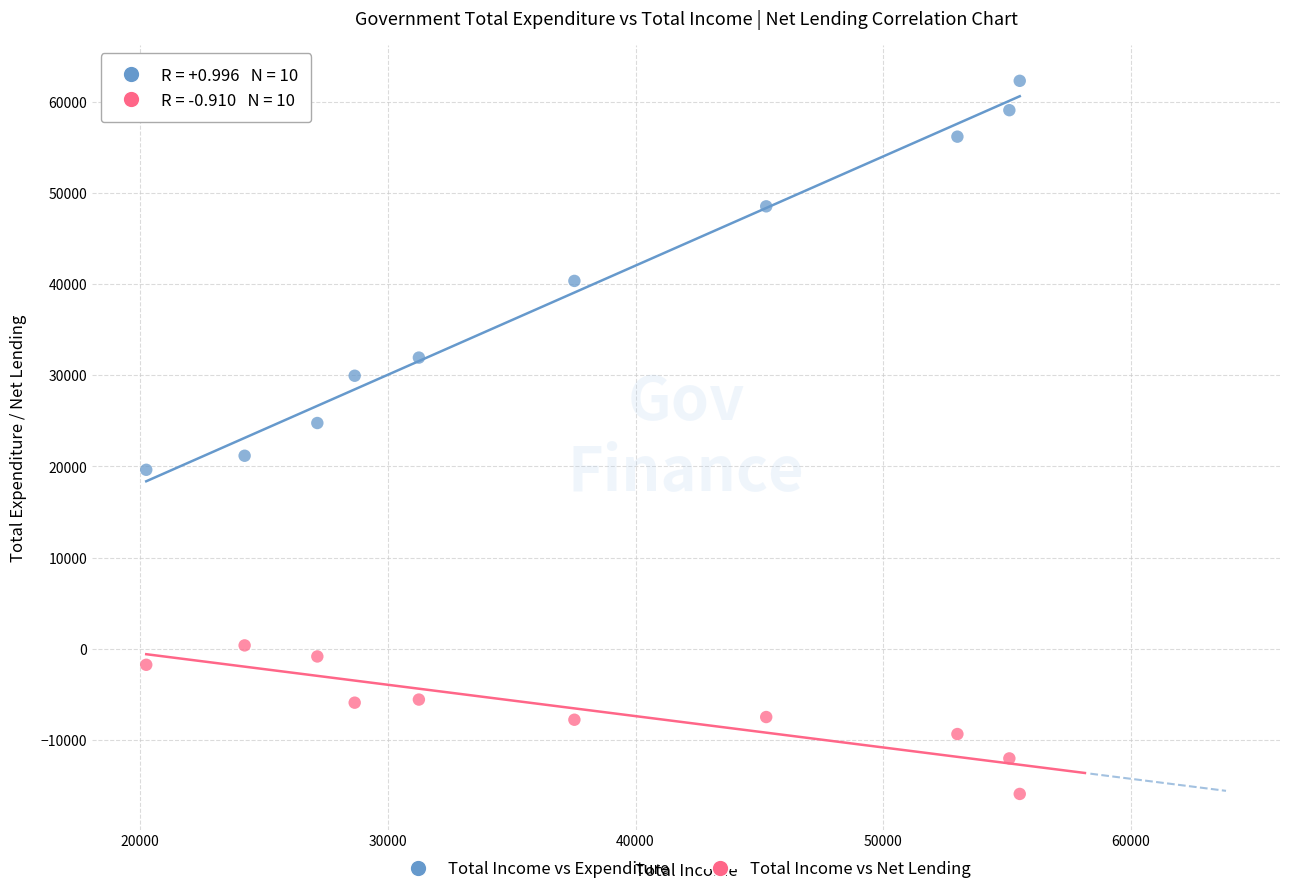

Across all data points, what is the range of X values (max minus min)?

35260.9